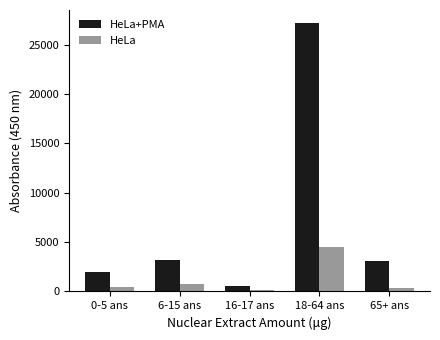

What is the difference between the maximum and minimum values in the HeLa+PMA series?

26603